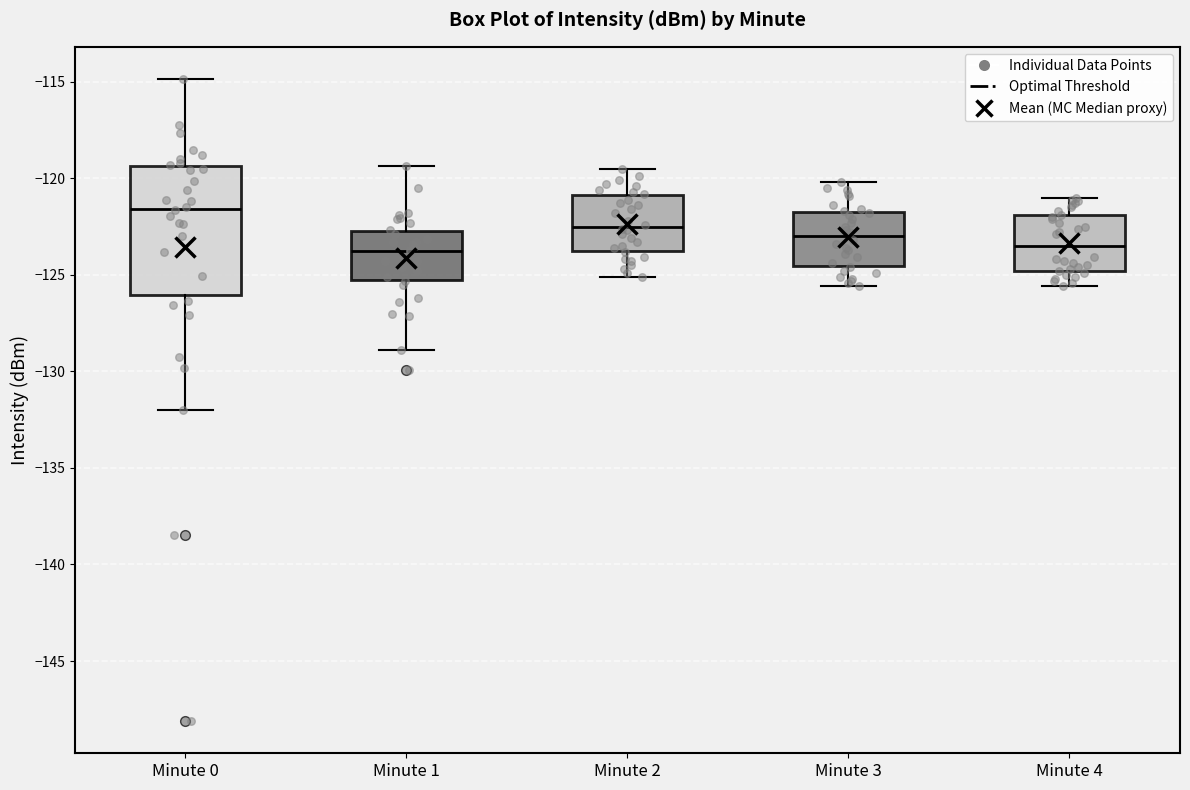

Where does the median line of the box for Minute 1 sit on the y-axis? The values are not printed on the chart, so give them approximately, as read against the axis.

-123.5